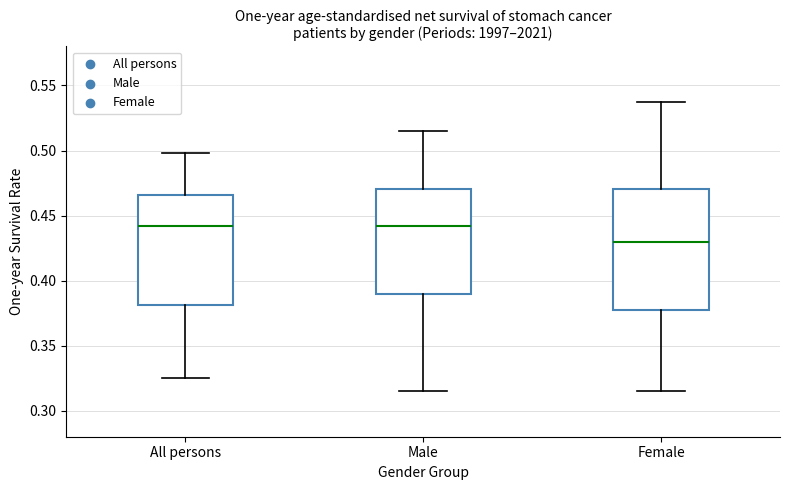

Reading left to right, read every box against the y-axis: the position of its median line, the range the box covers, and the ends of its whiskers. The values are not printed on the chart, so give them approximately, as read against the axis.

All persons: median 0.440, box 0.380 to 0.465, whiskers 0.325 to 0.500
Male: median 0.440, box 0.390 to 0.470, whiskers 0.315 to 0.515
Female: median 0.430, box 0.375 to 0.470, whiskers 0.315 to 0.535